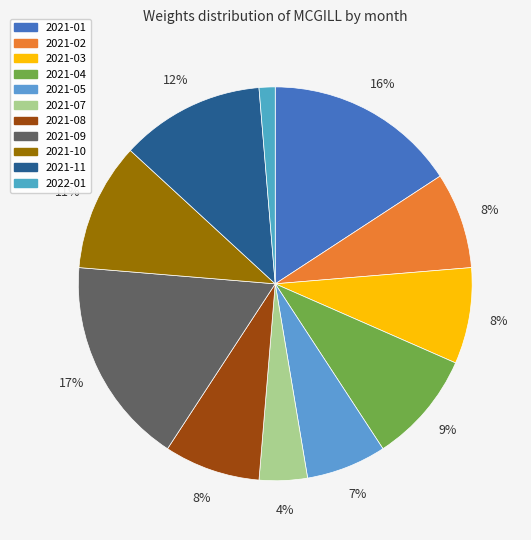

How many segments does this pie chart have?

11